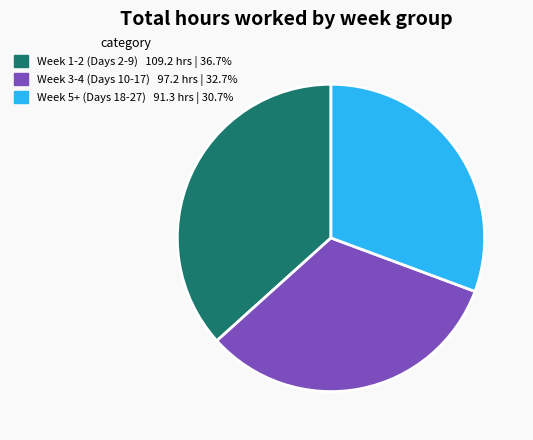

Is there any slice that represents more than half of the pie?

No